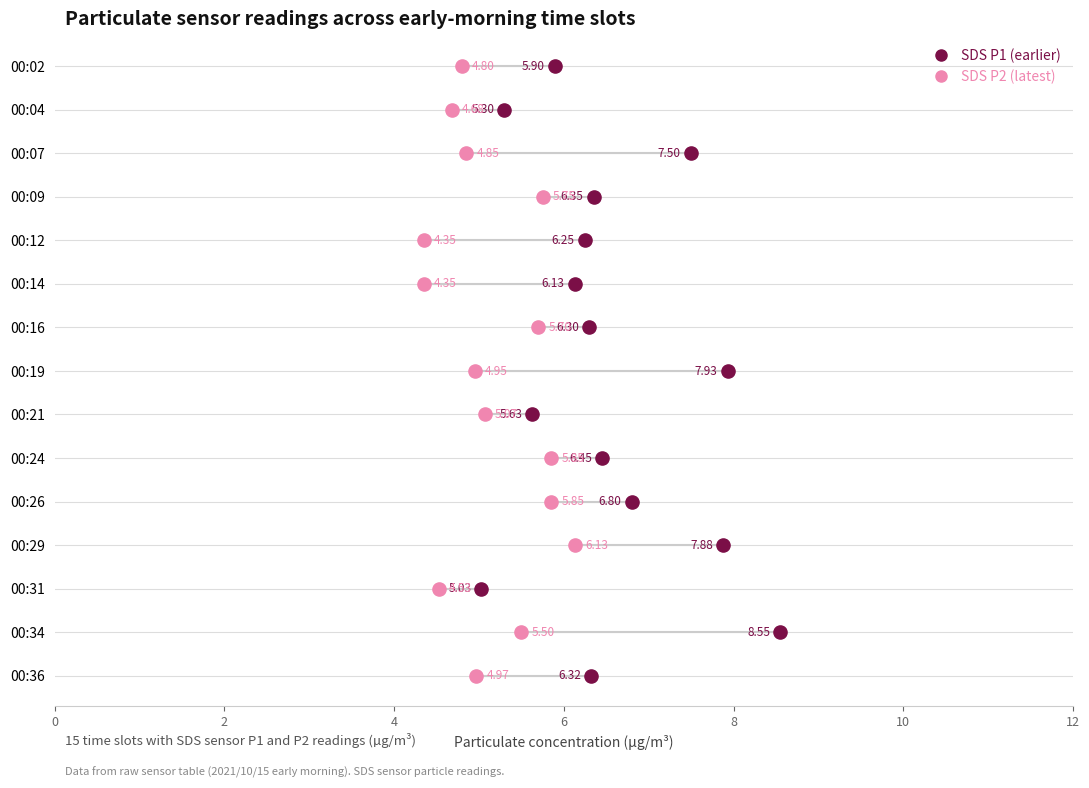

Which series has the largest Y range (max minus min)?

SDS P1 (earlier)